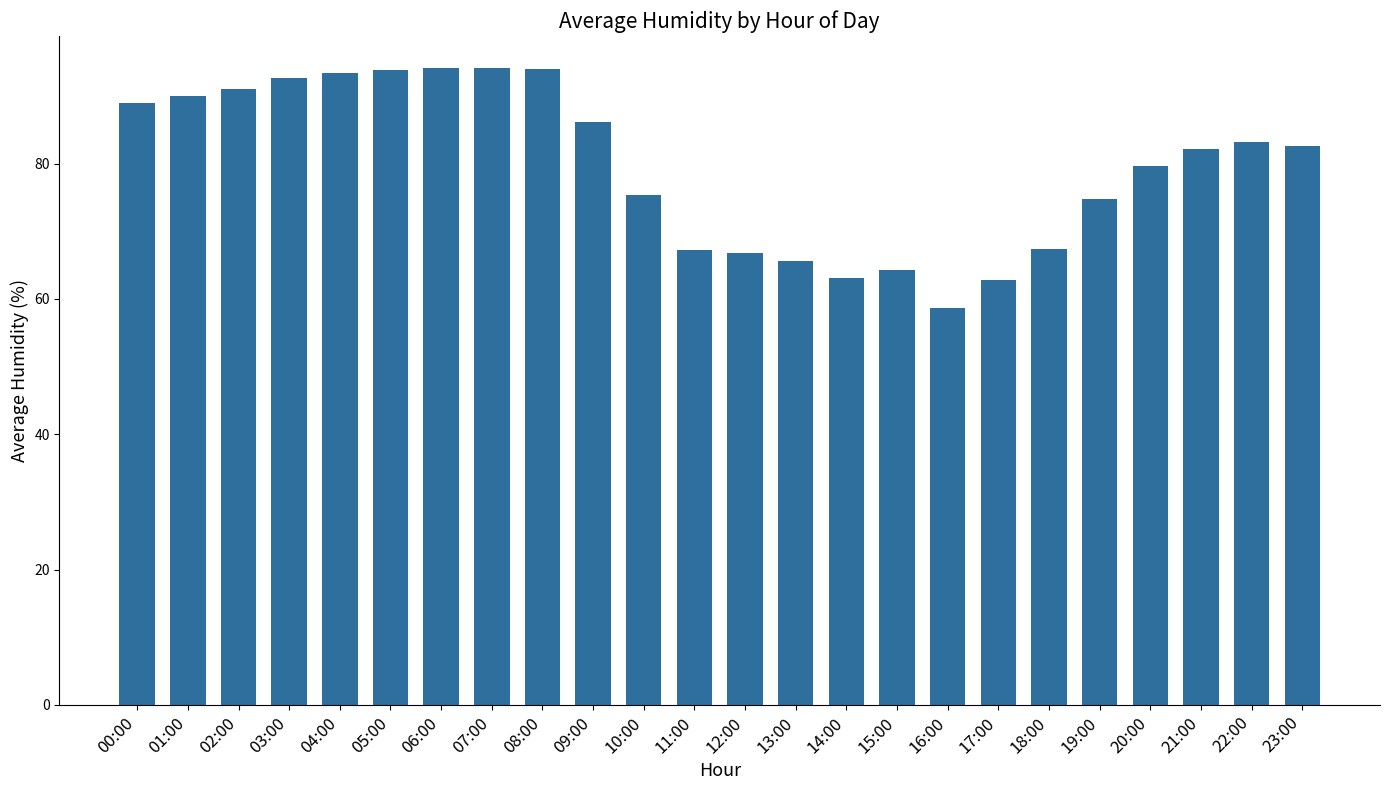

True or false: the data shows 94.1 at 06:00.

True